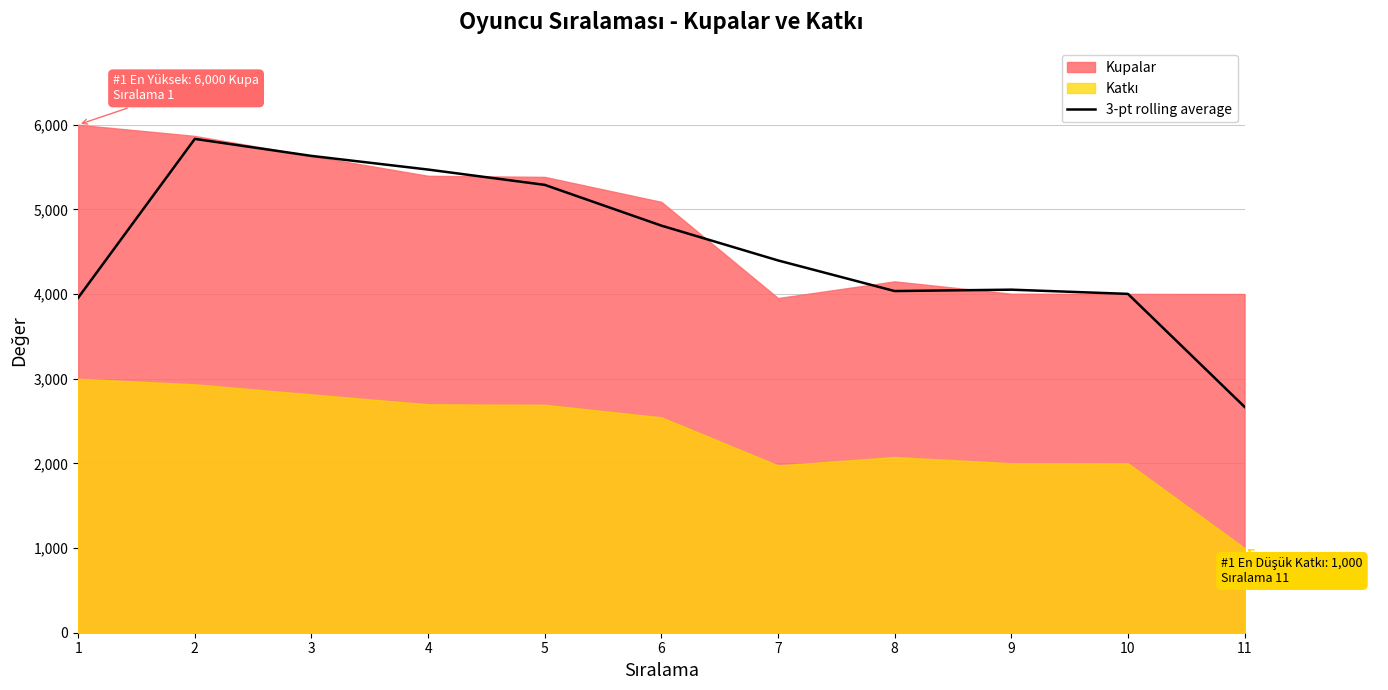

How many values are below 4397?

5